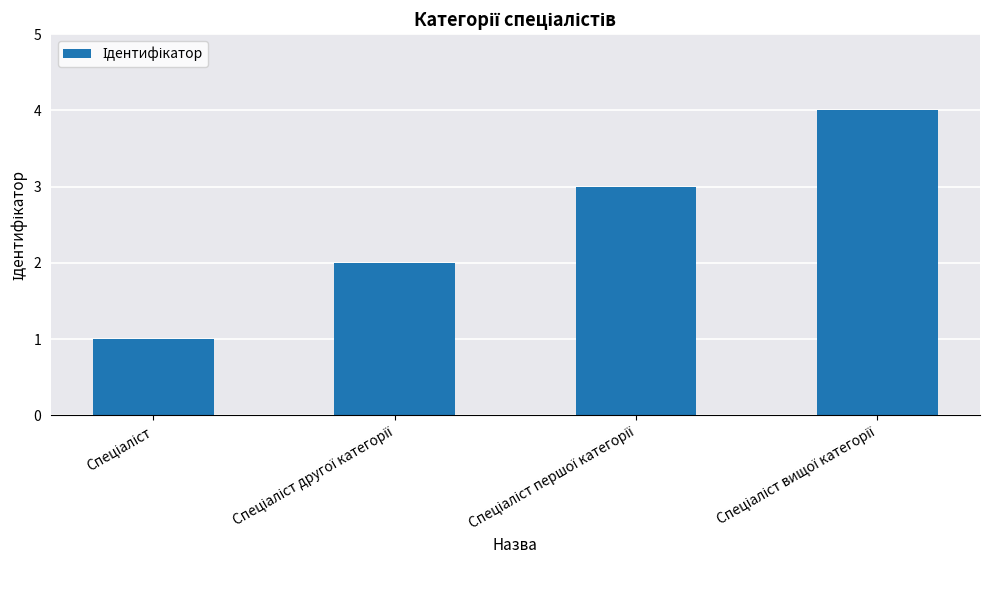

Does the chart contain stacked bars?

No